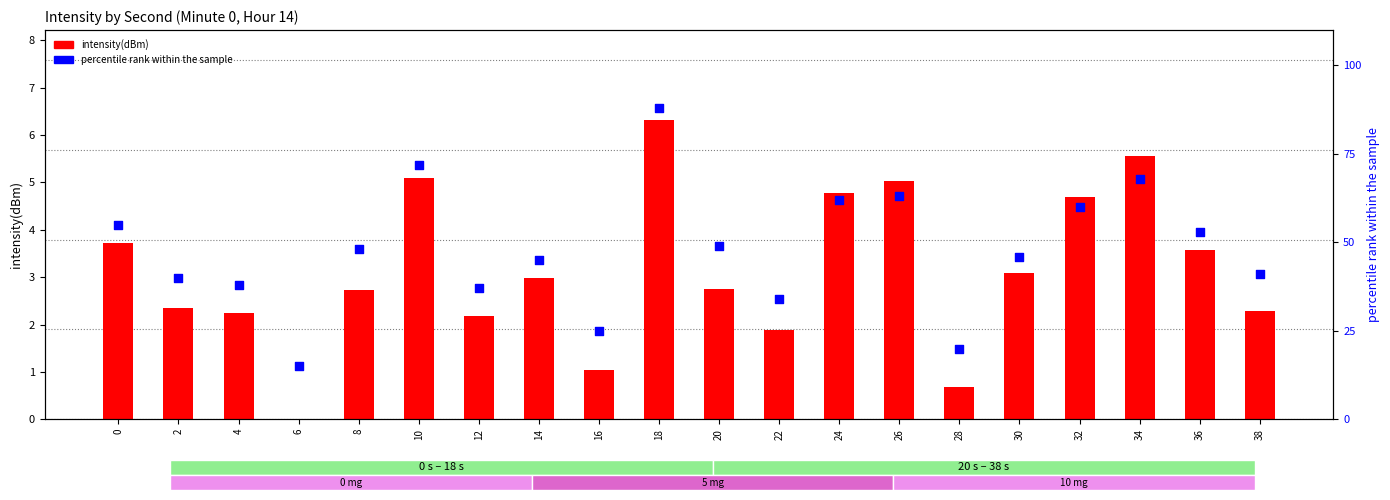

Which series contains the lowest Y value?

intensity(dBm)